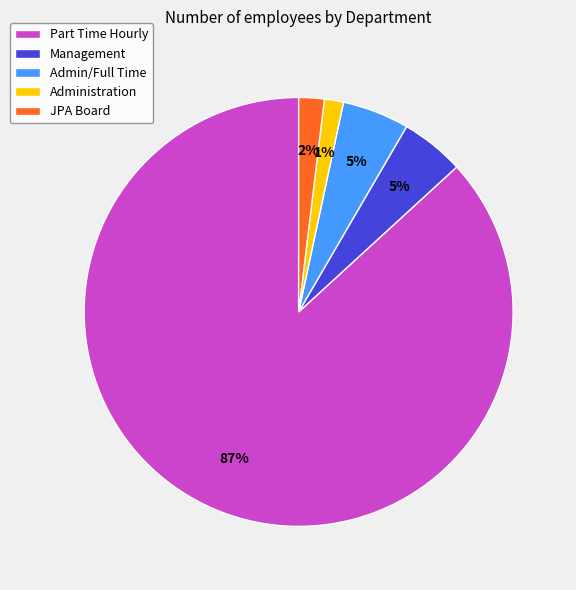

What is the largest slice in the pie chart?

Part Time Hourly